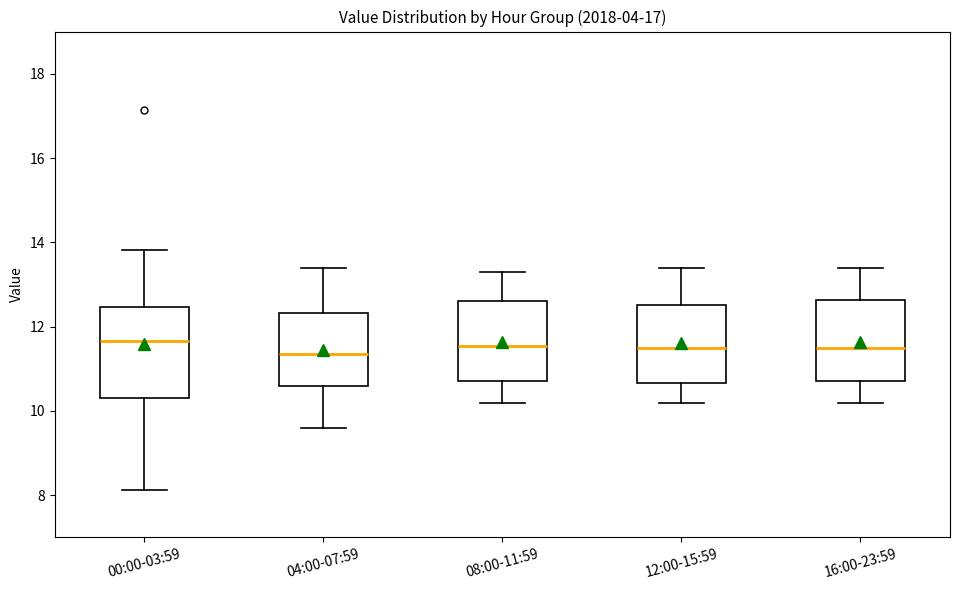

Reading left to right, read every box against the y-axis: the position of its median line, the range the box covers, and the ends of its whiskers. The values are not printed on the chart, so give them approximately, as read against the axis.

00:00-03:59: median 11.6, box 10.4 to 12.4, whiskers 8.2 to 13.8
04:00-07:59: median 11.4, box 10.6 to 12.4, whiskers 9.6 to 13.4
08:00-11:59: median 11.6, box 10.8 to 12.6, whiskers 10.2 to 13.4
12:00-15:59: median 11.6, box 10.6 to 12.6, whiskers 10.2 to 13.4
16:00-23:59: median 11.6, box 10.8 to 12.6, whiskers 10.2 to 13.4